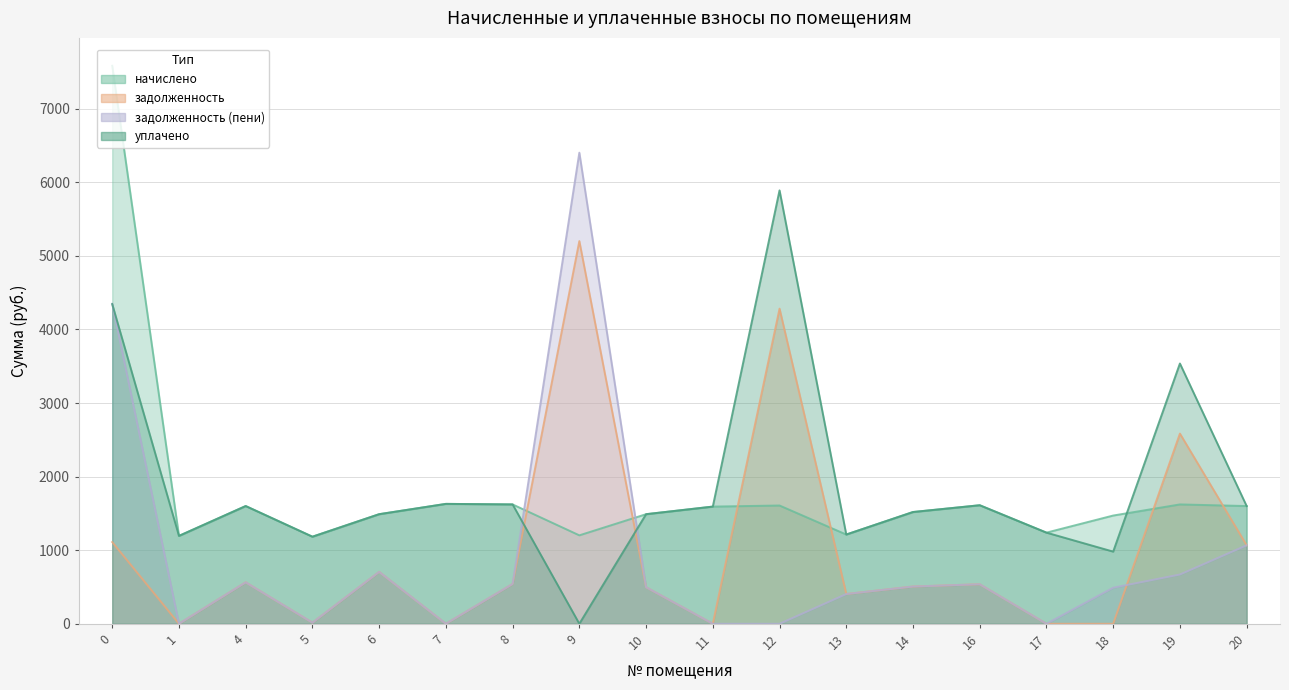

Reading left to right, transcribe all the data shown in this chart.

начислено: 0=7584.1	1=1194.6	4=1600.2	5=1183.5	6=1489.6	7=1629.7	8=1622.3	9=1202.0	10=1489.6	11=1592.8	12=1607.5	13=1213.0	14=1519.0	16=1611.2	17=1238.8	18=1471.1	19=1622.3	20=1600.2
задолженность: 0=1110.5	1=0.0	4=563.4	5=14.8	6=705.1	7=0.0	8=540.8	9=5201.5	10=496.5	11=0.0	12=4283.1	13=404.3	14=506.4	16=537.1	17=0.0	18=0.0	19=2585.2	20=1066.8
задолженность (пени): 0=4350.3	1=0.0	4=563.2	5=14.8	6=705.1	7=0.0	8=540.8	9=6403.5	10=496.5	11=0.0	12=0.0	13=404.3	14=506.4	16=537.1	17=0.0	18=490.4	19=669.7	20=1066.8
уплачено: 0=4344.4	1=1194.6	4=1600.4	5=1183.5	6=1489.6	7=1629.7	8=1622.3	9=0.0	10=1489.6	11=1592.8	12=5890.6	13=1213.0	14=1519.0	16=1611.2	17=1238.8	18=980.7	19=3537.8	20=1600.2